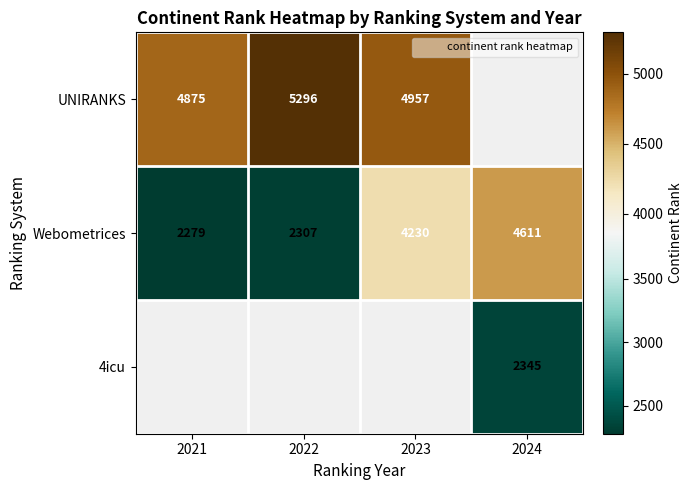

What is the difference between the second highest and second lowest values in the Webometrices series?

1923.0